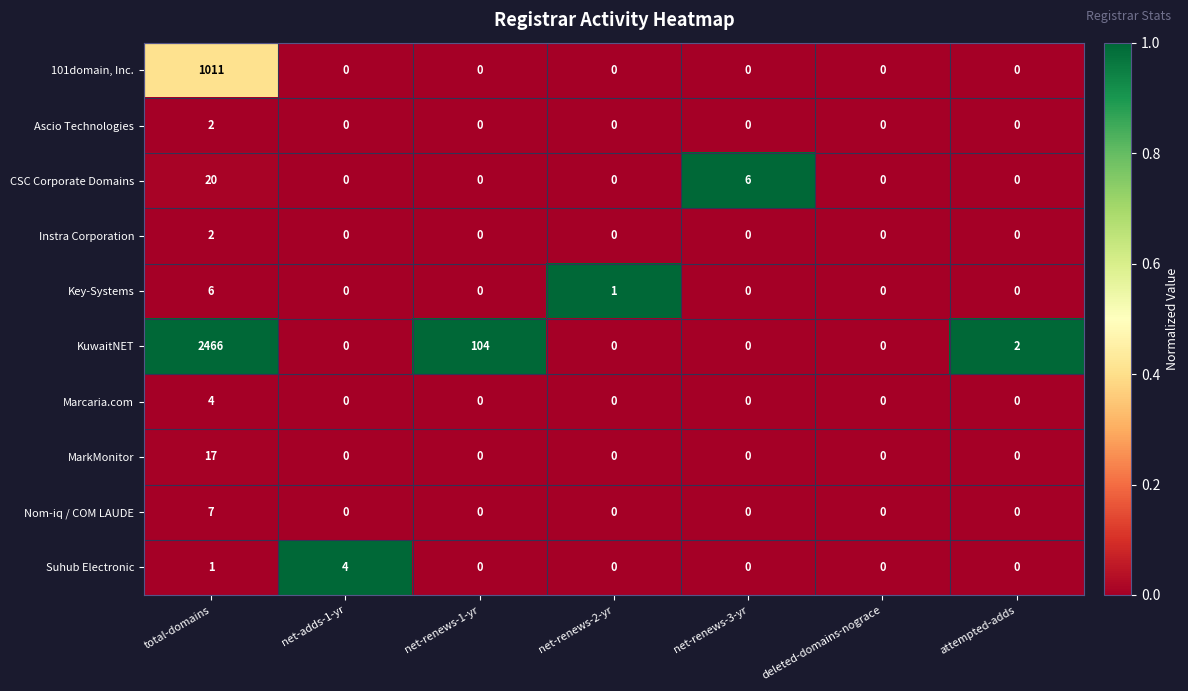

Which series changed the most between net-adds-1-yr and net-renews-2-yr?

Suhub Electronic